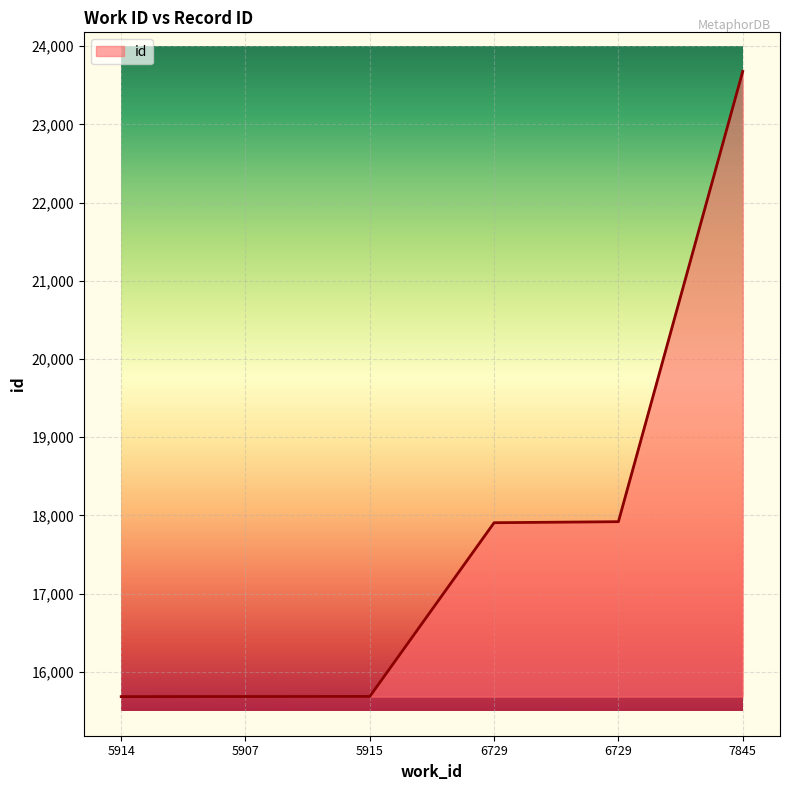

Count the number of data series in this chart.

1